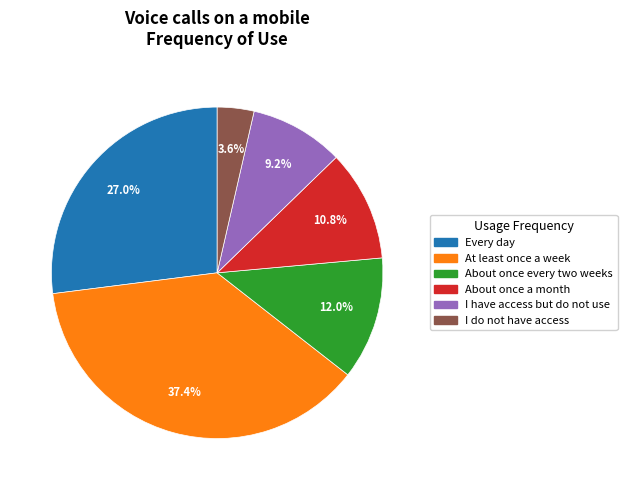

Which category has the biggest portion of the pie?

At least once a week